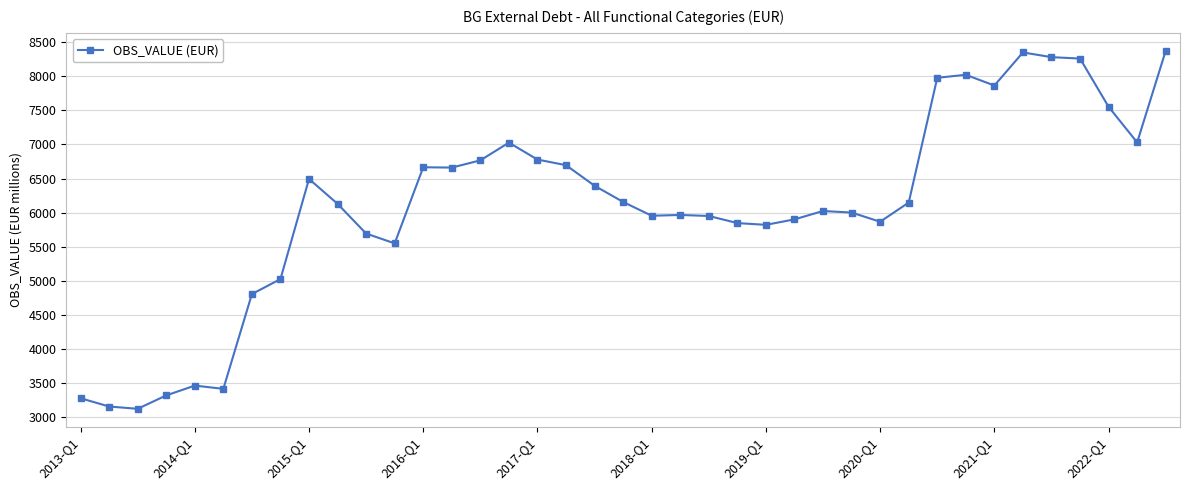

What is the sum of all values?

237774.9